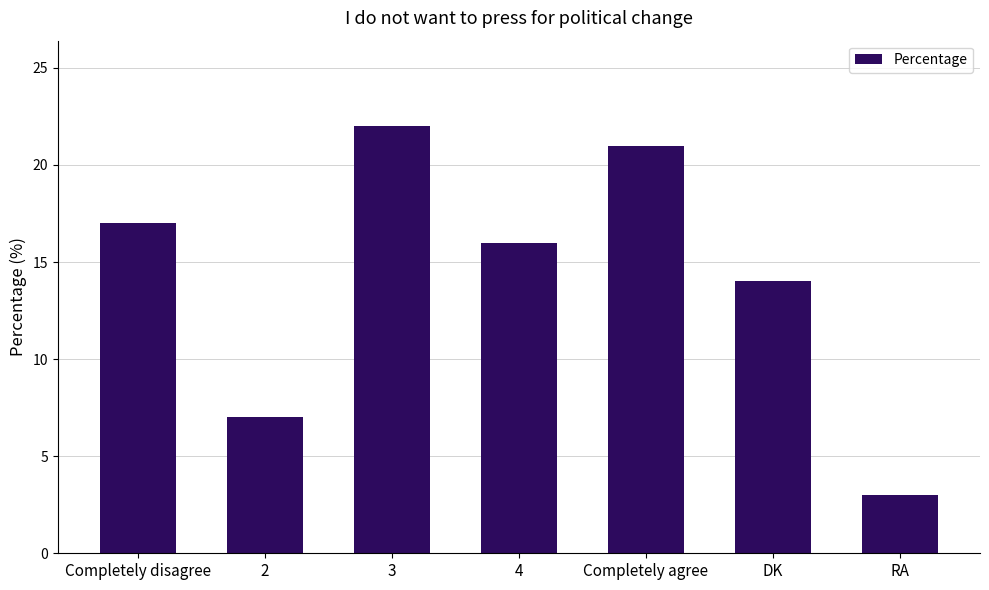

True or false: the data shows 21 at Completely agree.

True